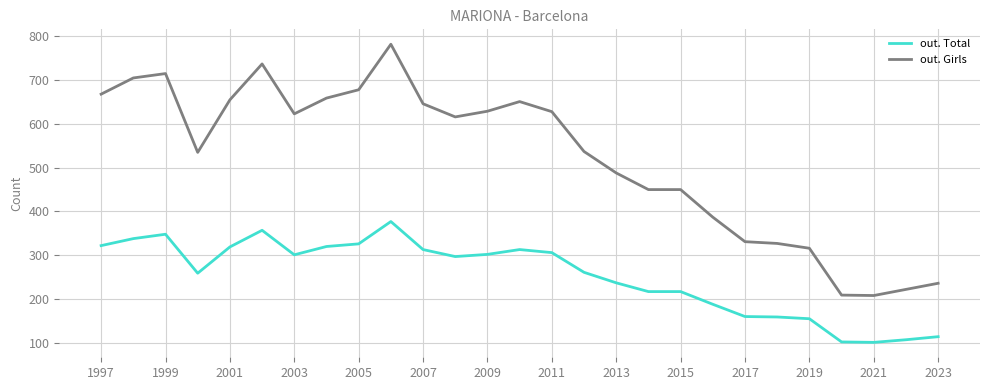

What is the lowest value of the out. Total series?

101